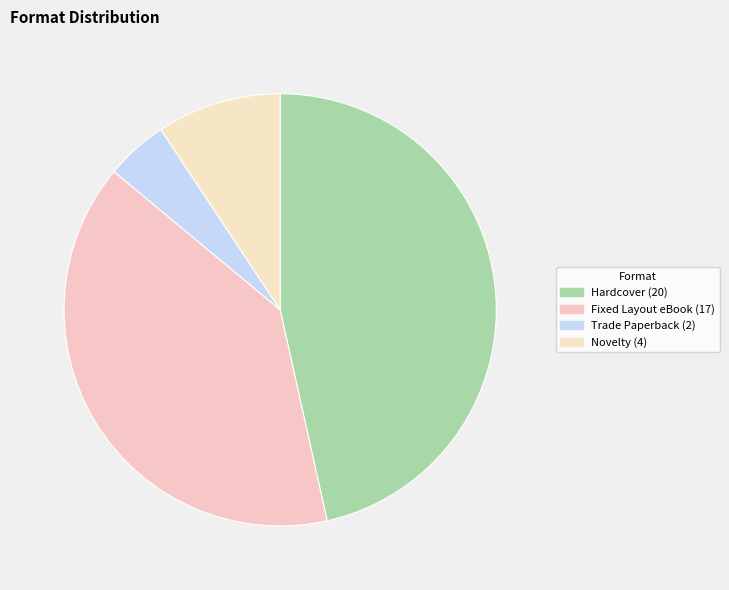

Does Fixed Layout eBook account for over 50% of the chart?

No